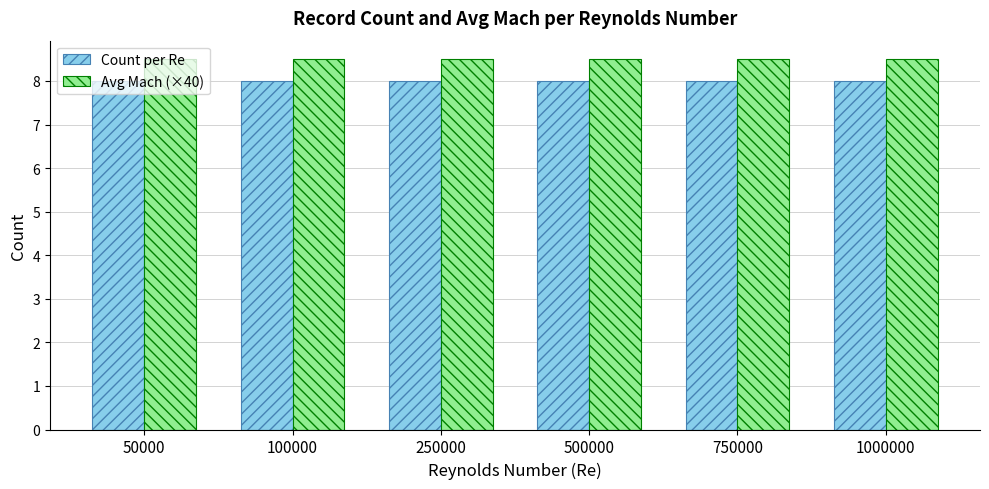

What is the total value across all series at 250000?

16.5